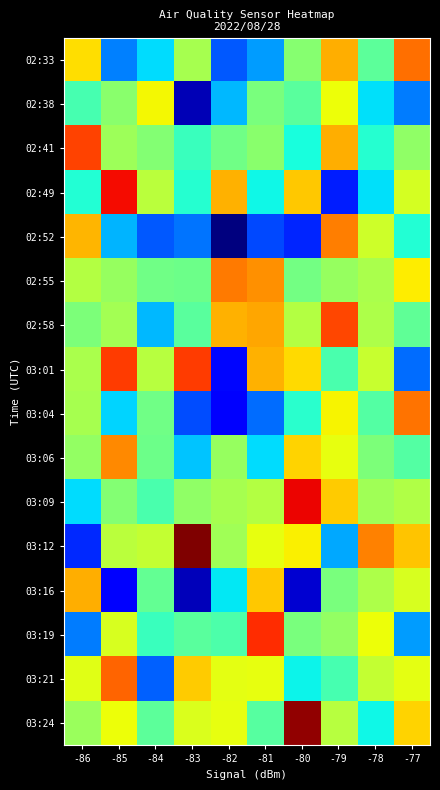

Which label corresponds to the smallest value in the chart?

-82